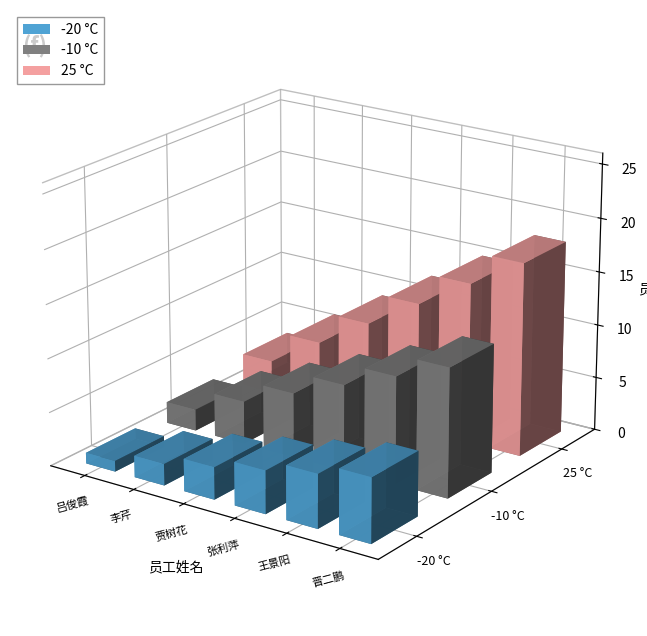

The -20 °C series shows 1 at 贾树花. True or false?

False